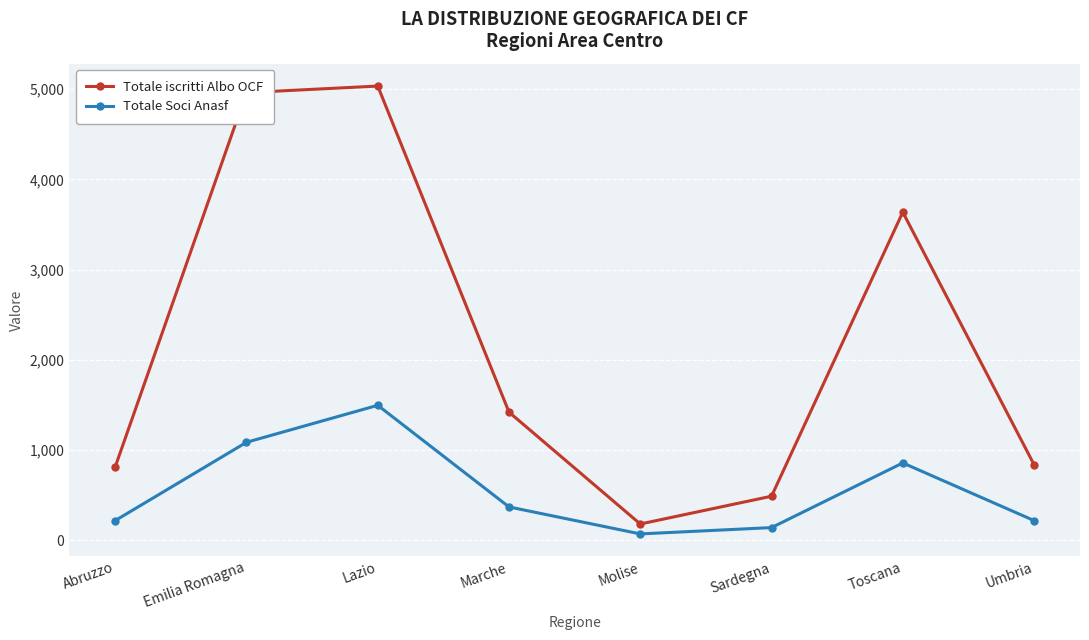

How many data points does each series have?

8